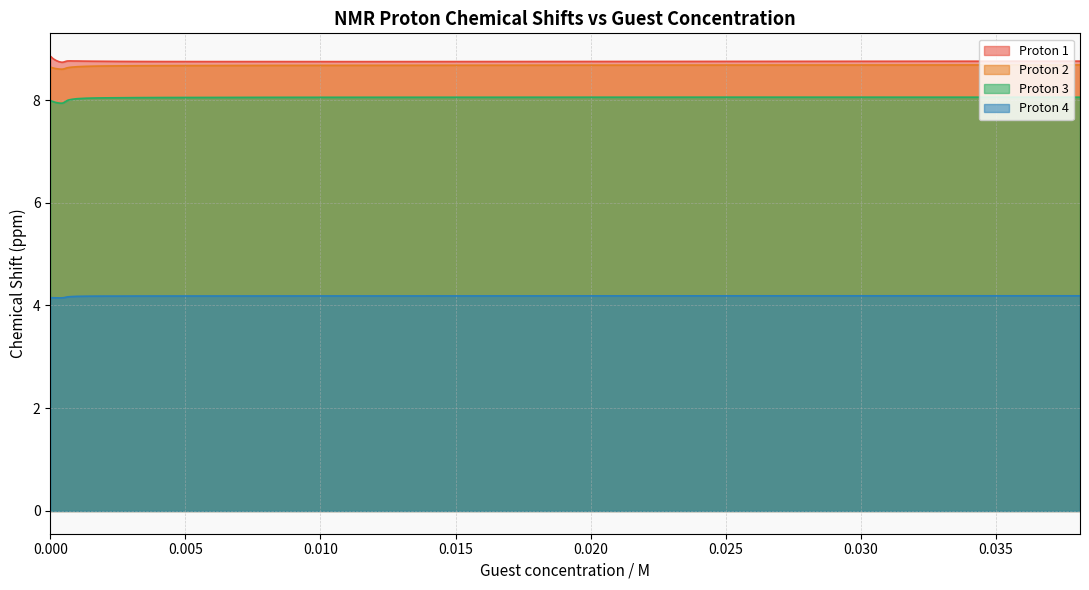

What is the maximum value shown in the chart?

8.9